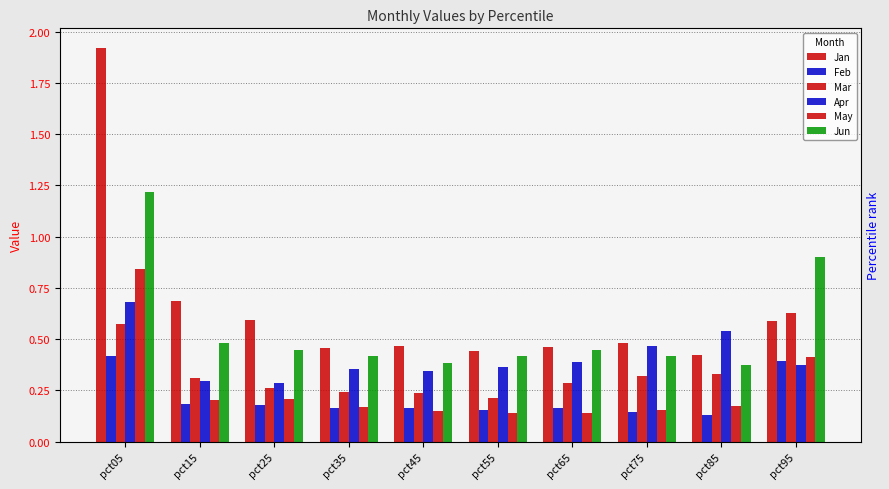

How many bars are there in total?

60